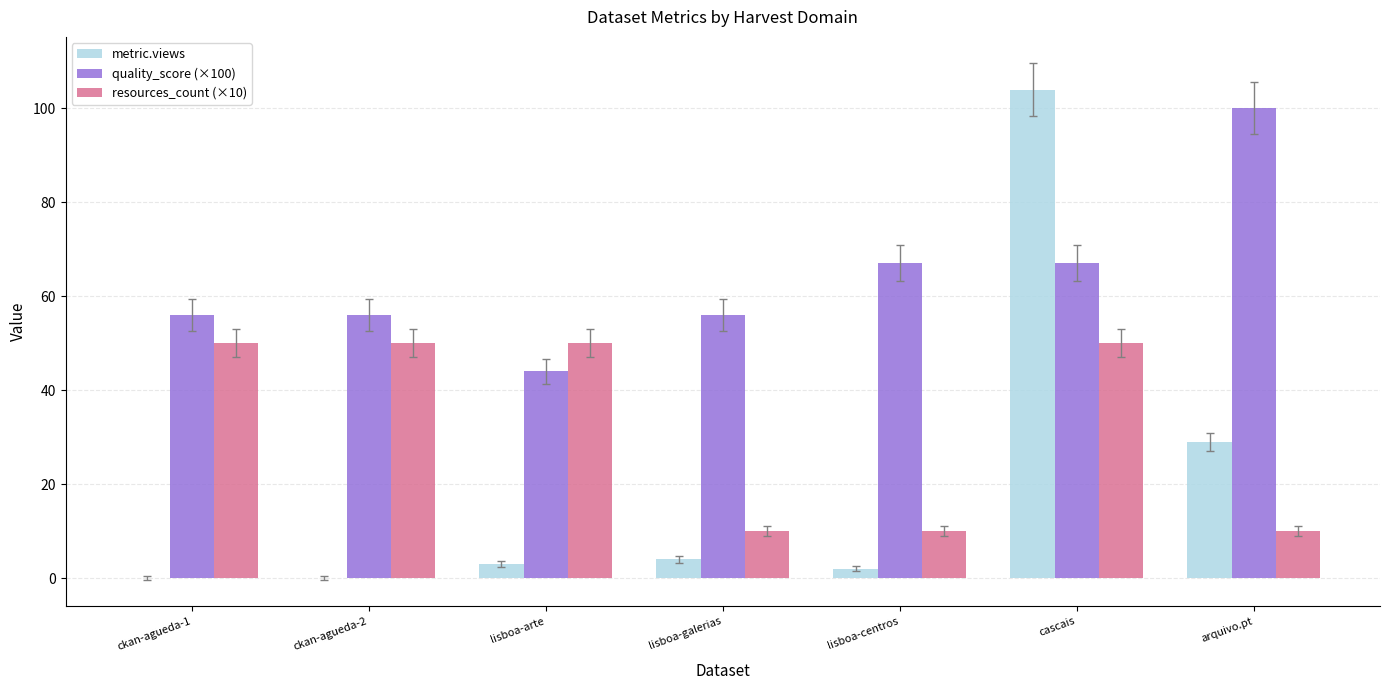

Between ckan-agueda-2 and lisboa-arte, which series saw the biggest shift?

quality_score (×100)